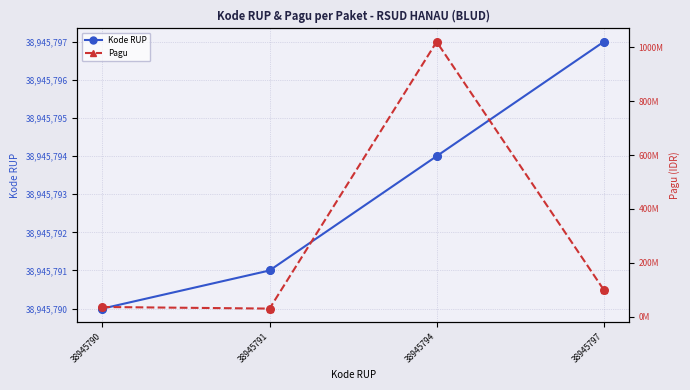

What are all the series names shown in the legend?

Kode RUP, Pagu